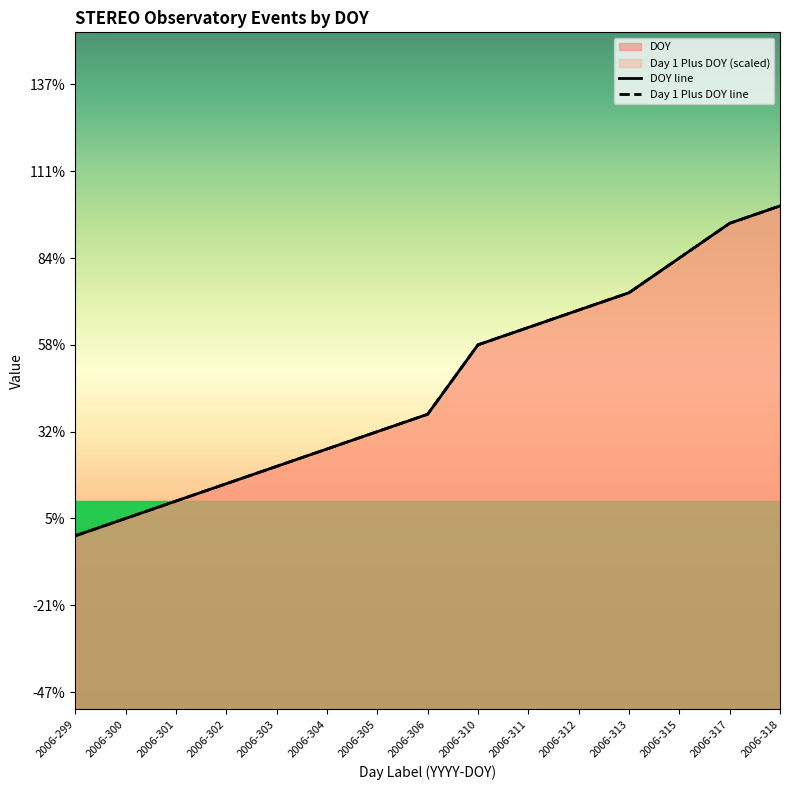

True or false: Day 1 Plus DOY line has a value of 160 at 2006-317.

False